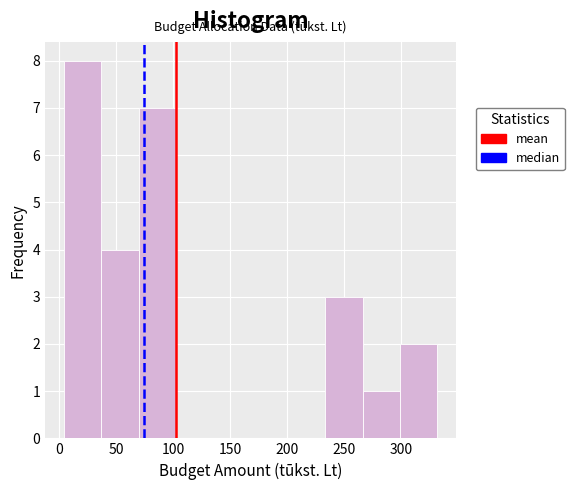

Reading left to right, transcribe this chart: for each bar, give the range it covers on the x-axis and its height. Neither the bar edges nor the heights are printed on the chart, so give them approximately, as read against the axes.

5 to 35: 8
35 to 70: 4
70 to 105: 7
105 to 135: 0
135 to 170: 0
170 to 200: 0
200 to 235: 0
235 to 265: 3
265 to 300: 1
300 to 330: 2